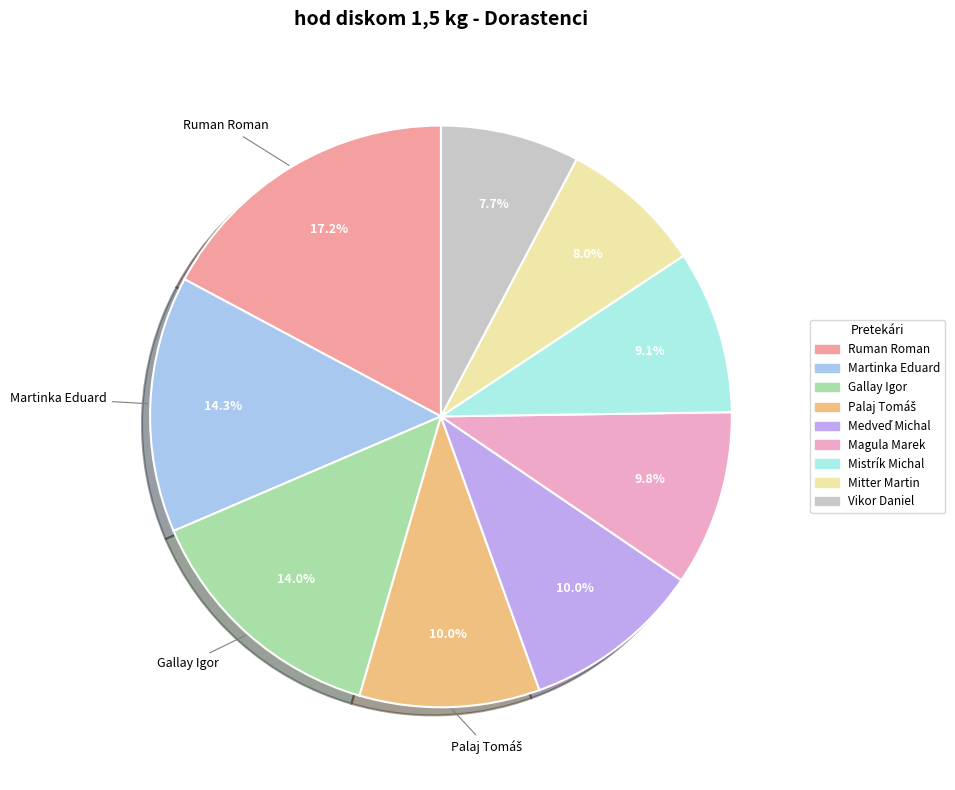

Between Gallay Igor and Ruman Roman, which is larger?

Ruman Roman